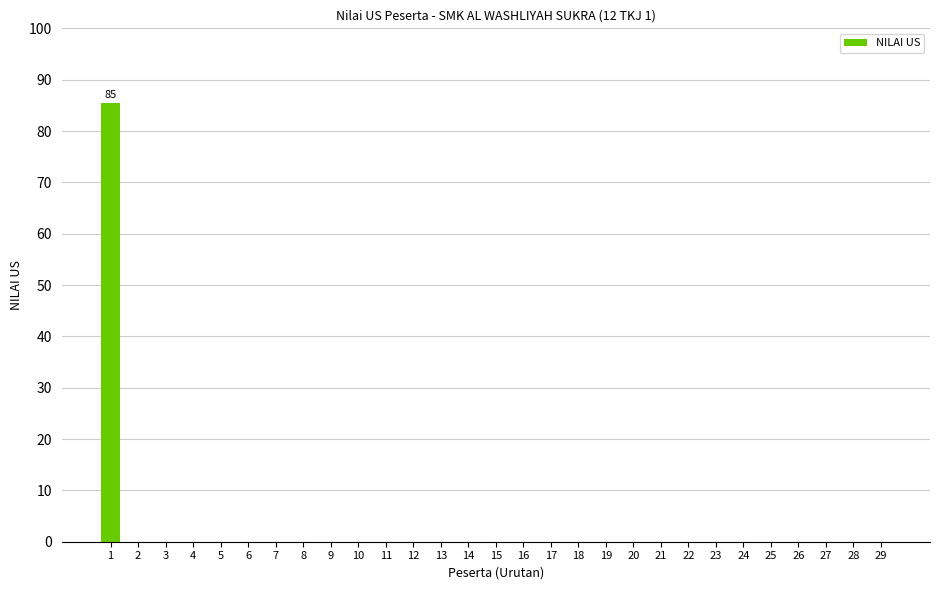

What is the change in value from 1 to 27?

-85.5